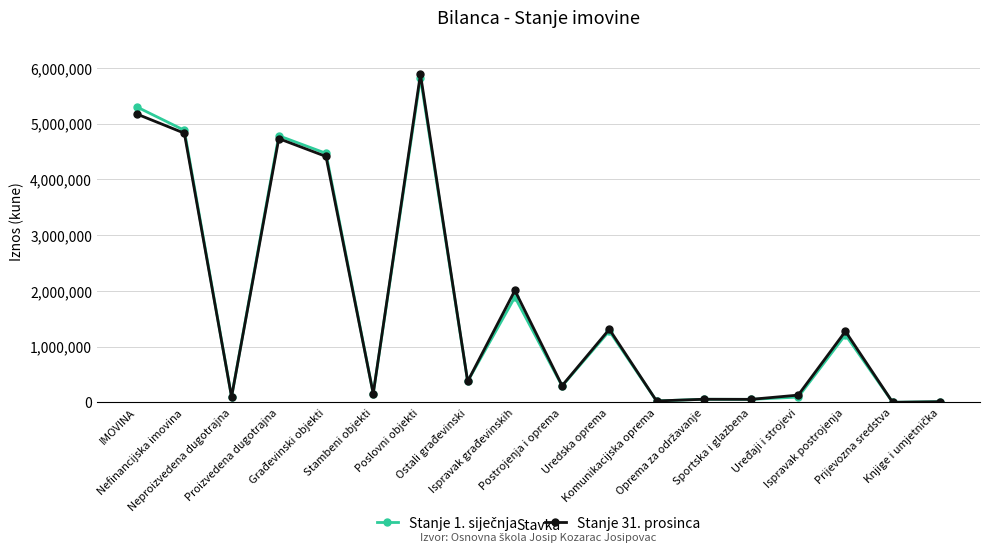

True or false: Stanje 31. prosinca has more than 0 interior local peaks.

True